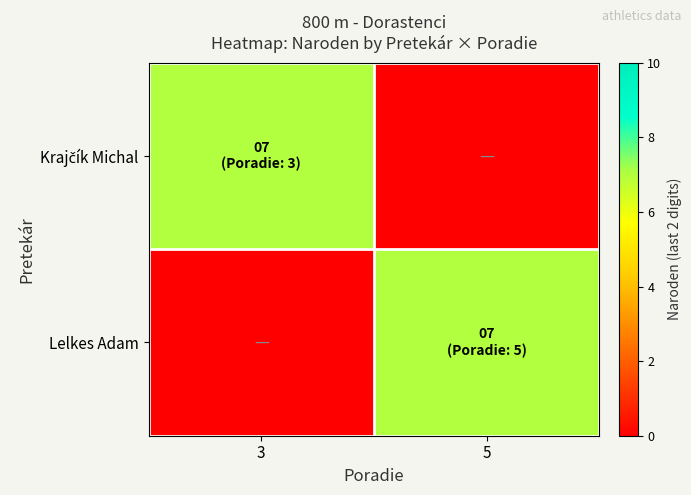

What is the total value across all series at 3?

7